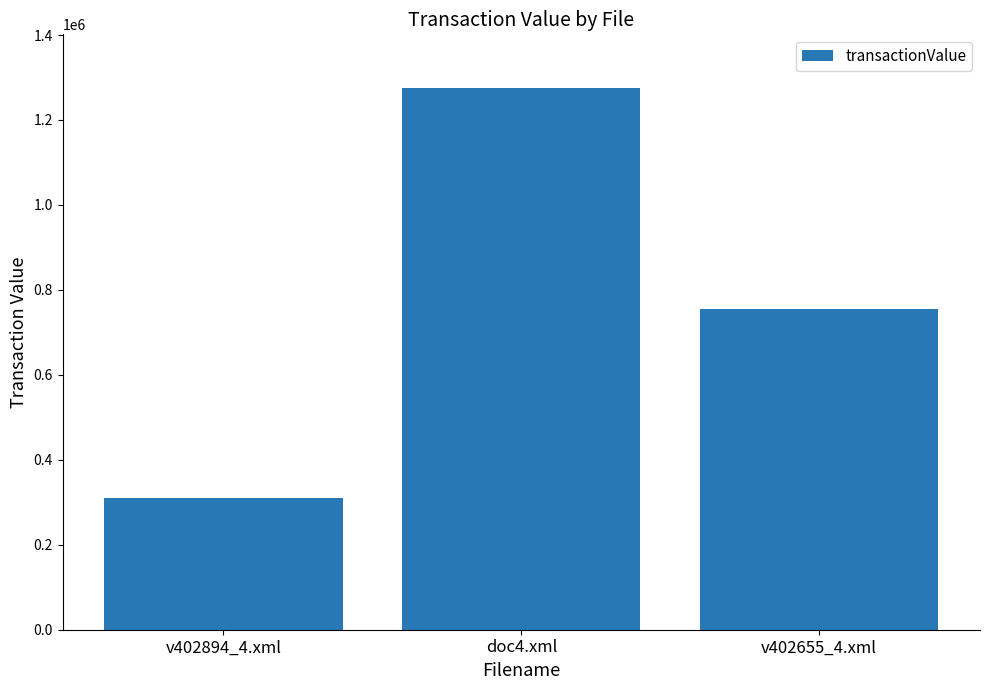

Read the value at v402655_4.xml, to the nearest 100.

755400